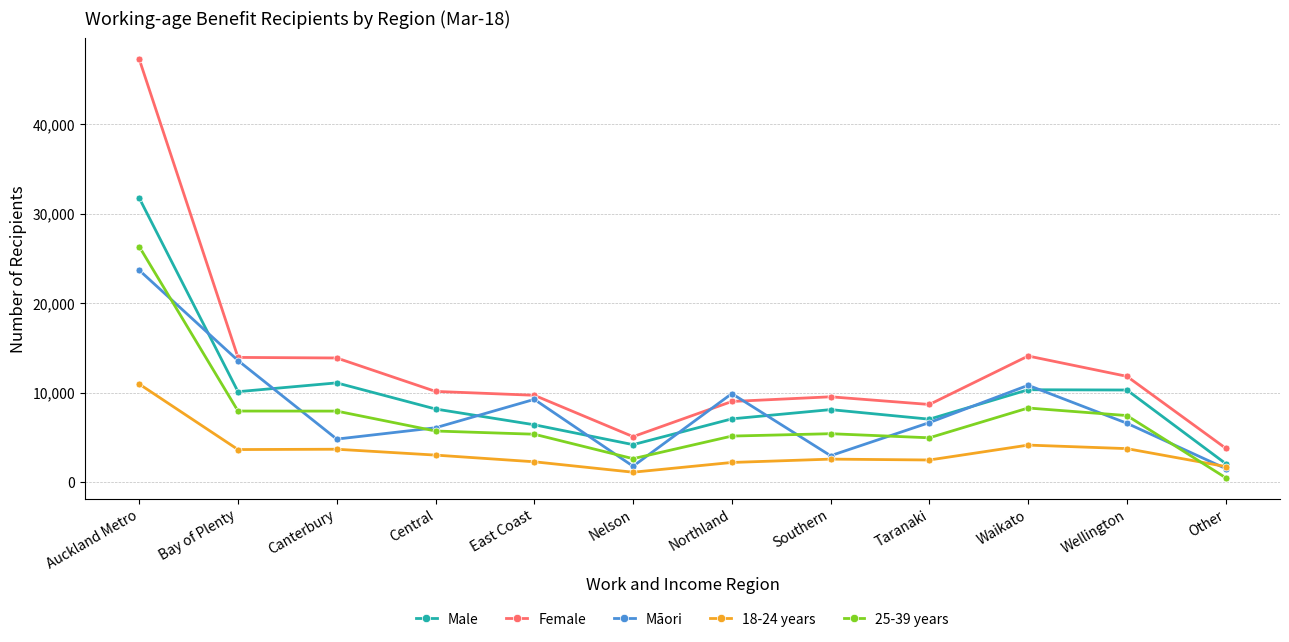

At which label does 18-24 years reach its minimum?

Nelson